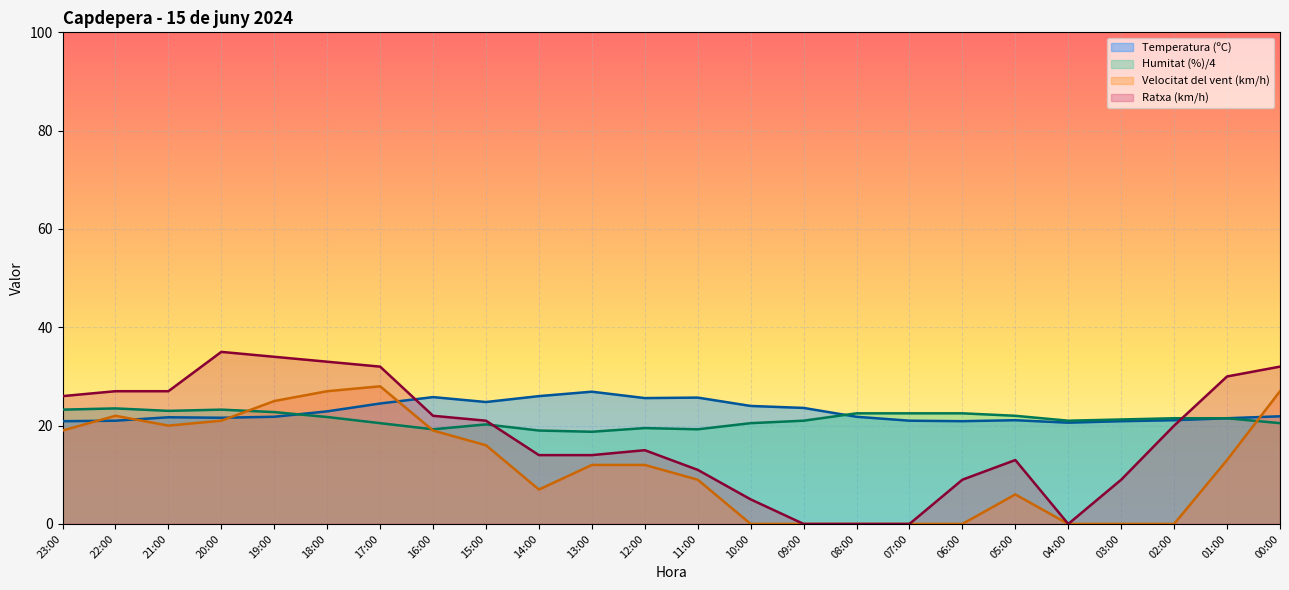

At how many categories does at least one series exceed 30?

5